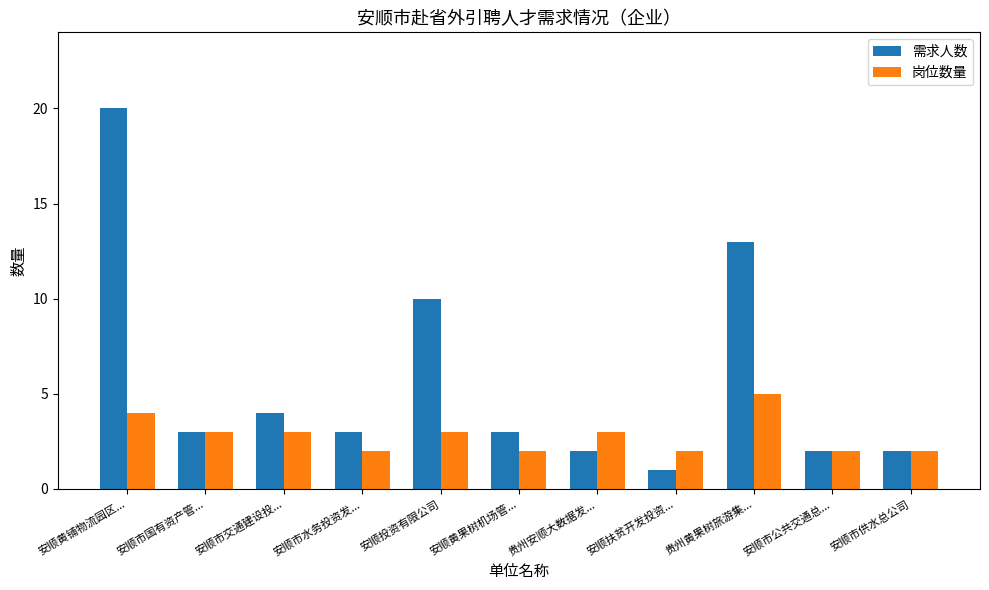

Where does the 需求人数 series first go above 3?

安顺黄铺物流园区...